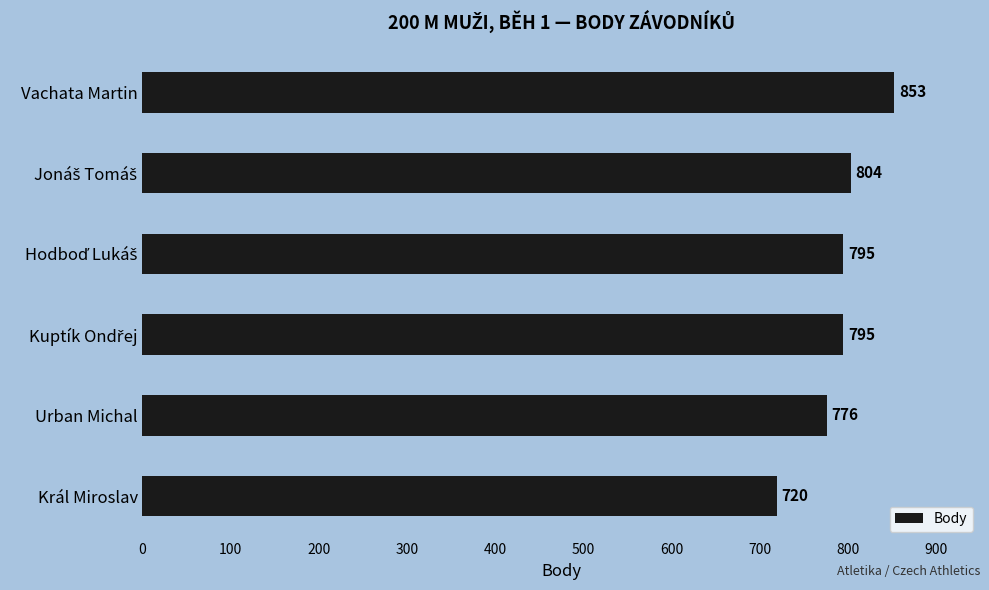

The chart shows a value of 776 at Urban Michal. True or false?

True